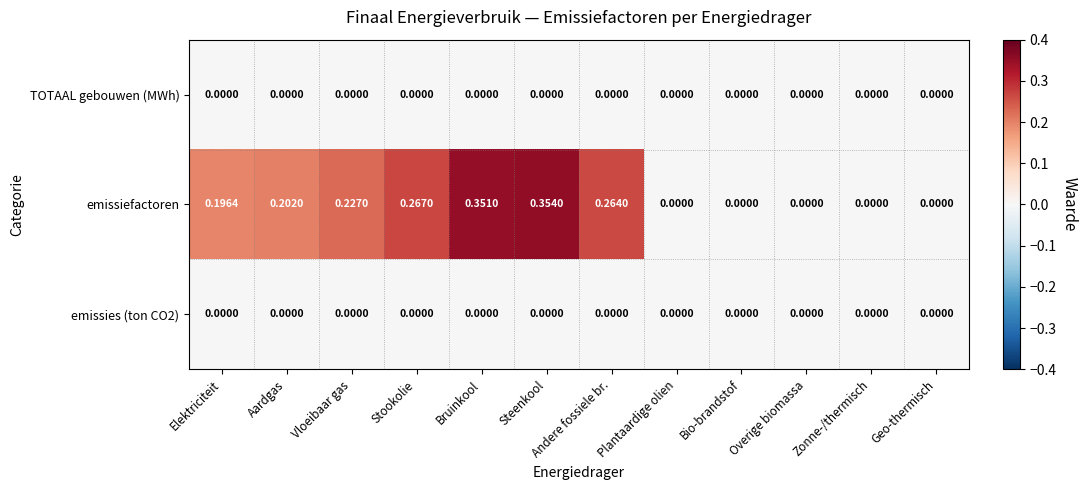

Which category has the highest value across all series?

Steenkool